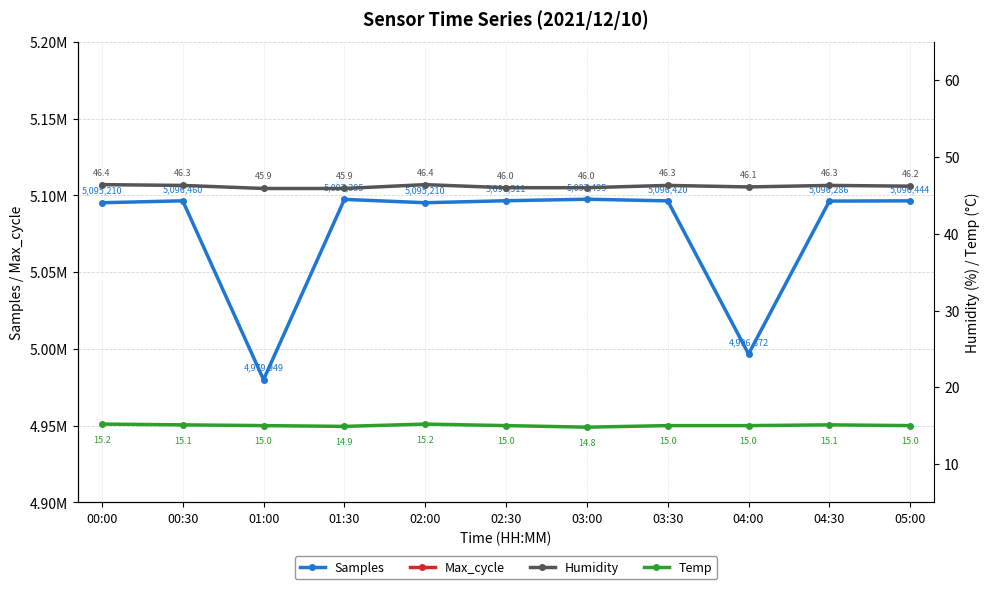

At which label does Samples first exceed 5096420?

00:30